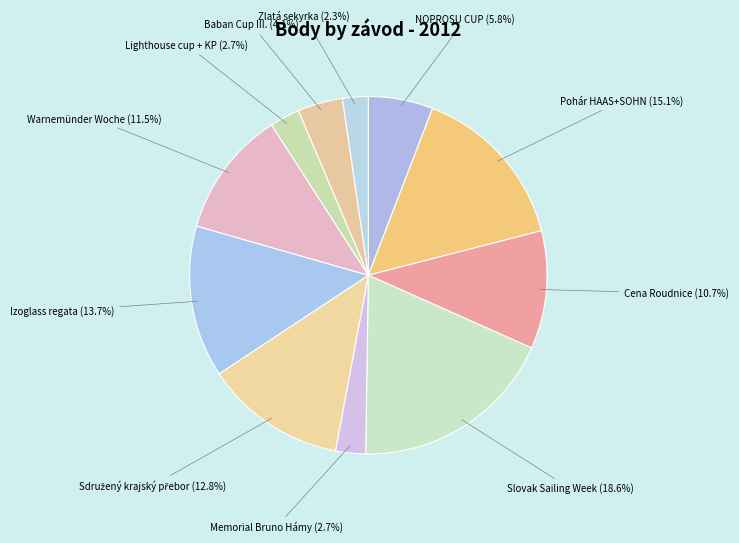

Which has a higher value, NOPROSU CUP or Warnemünder Woche?

Warnemünder Woche